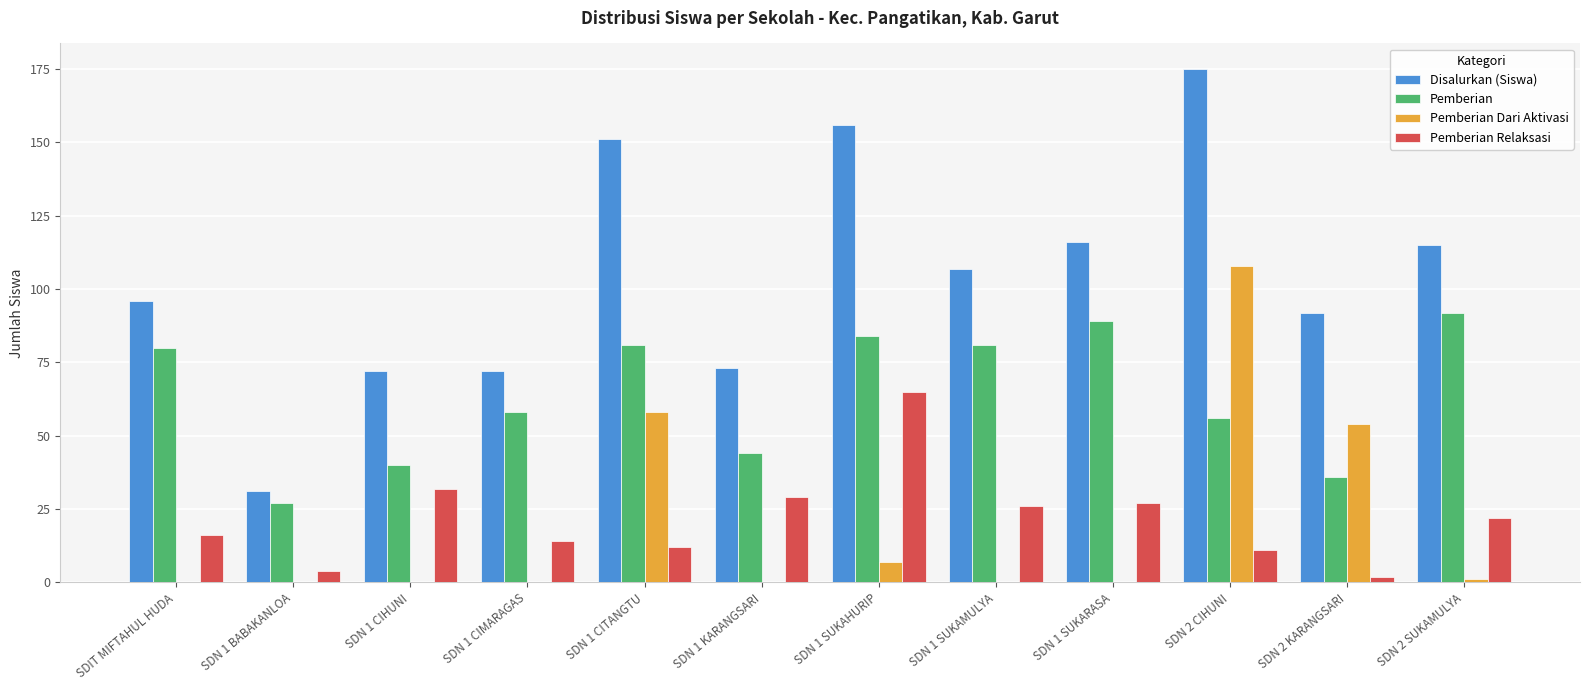

What is the sum of all Disalurkan (Siswa) values?

1256